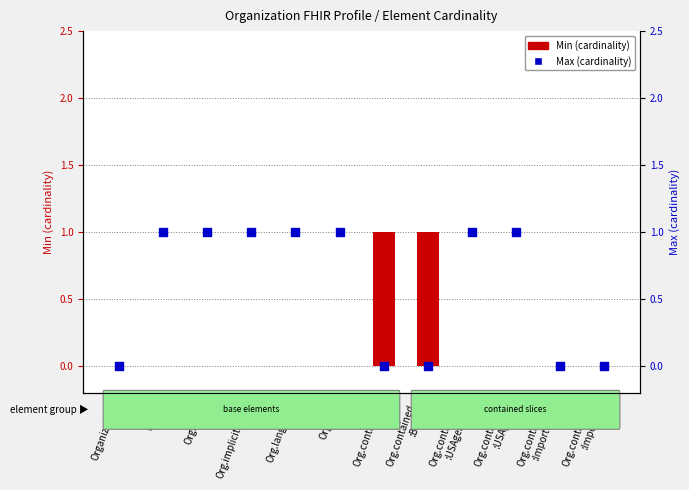

Which series has the largest Y range (max minus min)?

Min